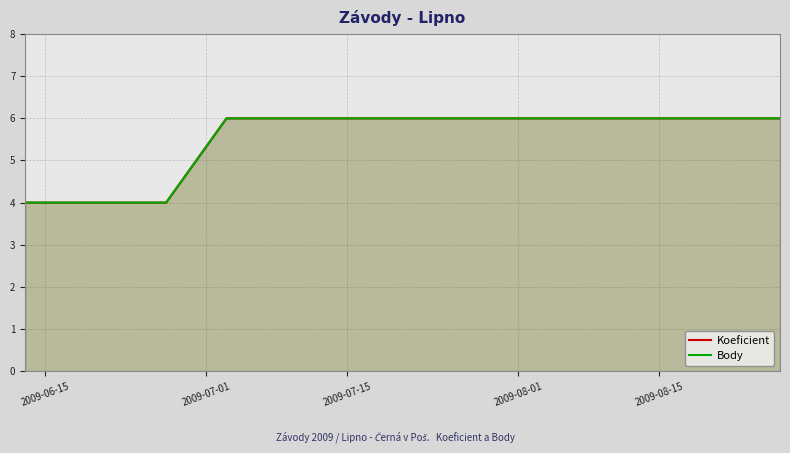

Reading left to right, what are all the values shown in this chart?

Koeficient: 4	4	6	6	6
Body: 4	4	6	6	6